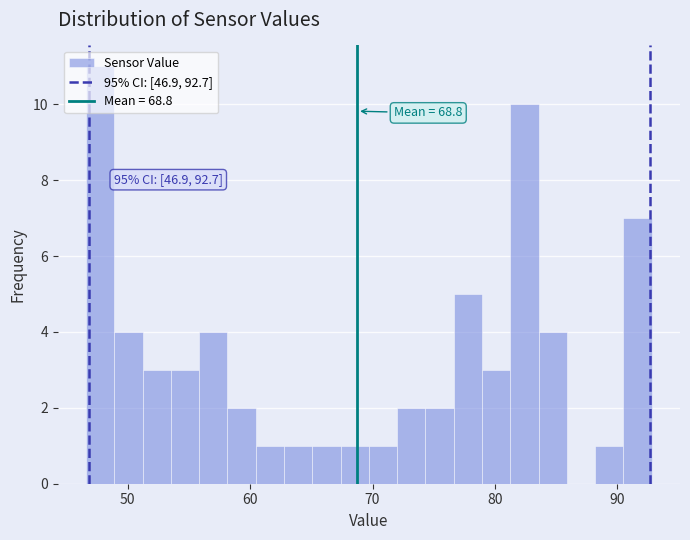

Read against the x-axis, roughly where is the centre of the tallest bar?

48